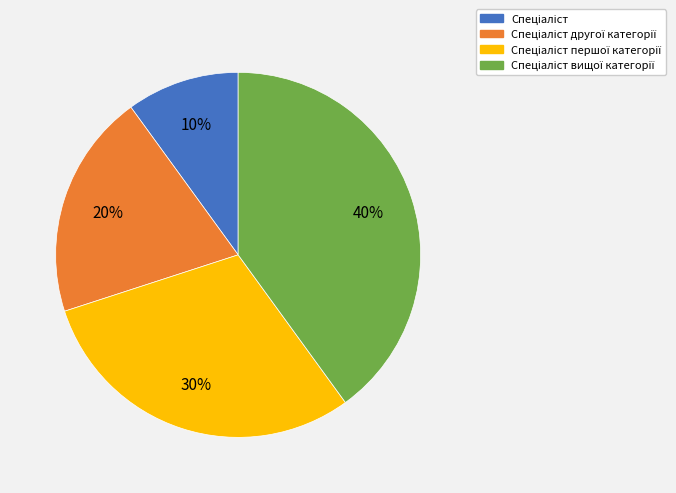

How many segments does this pie chart have?

4